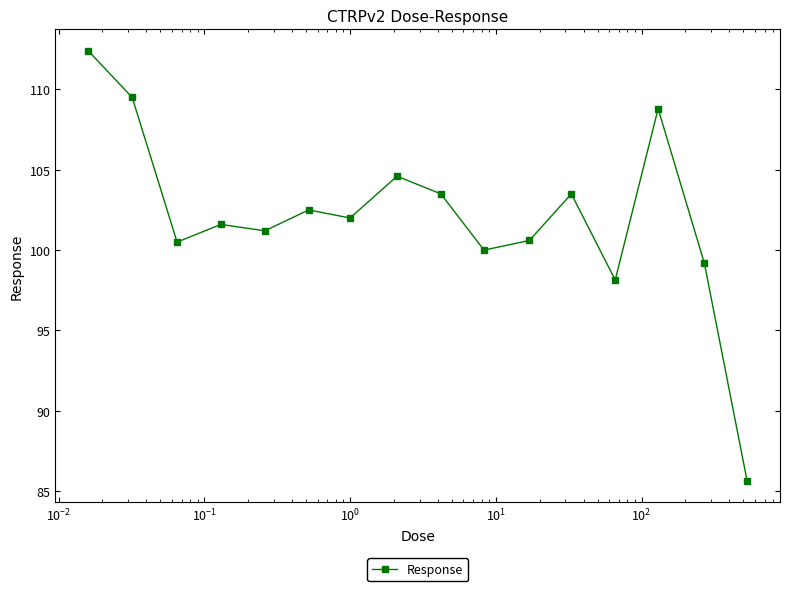

What is the maximum value shown in the chart?

112.4